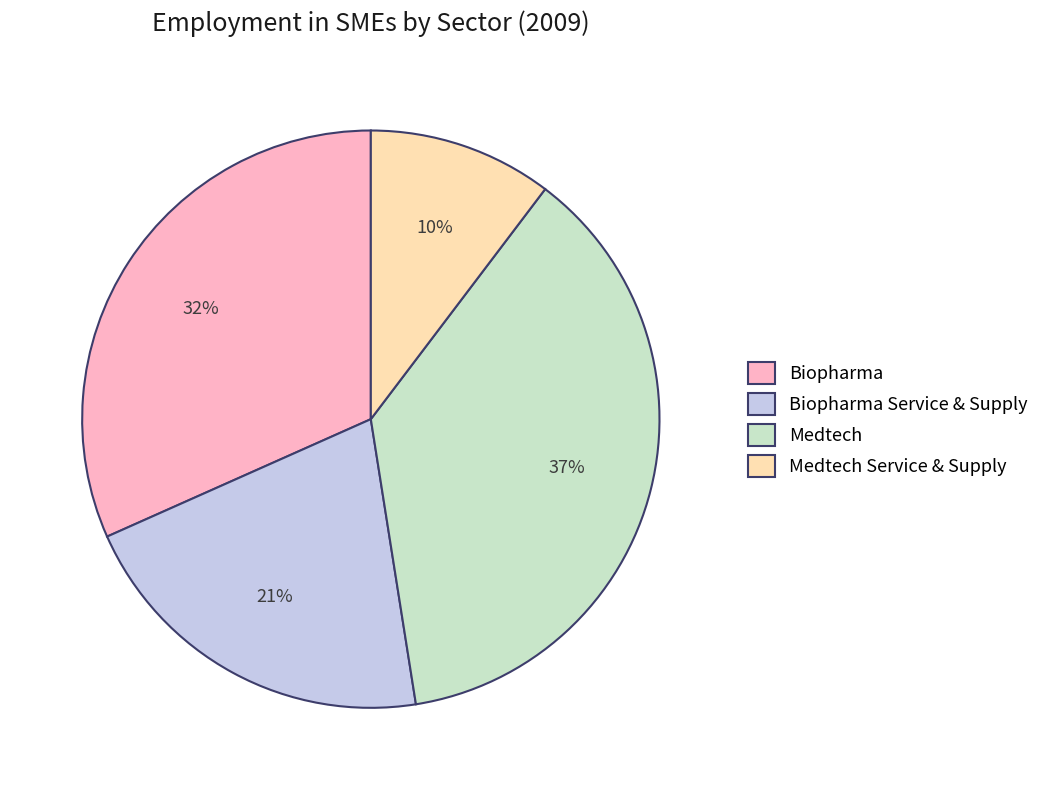

Which slice is the smallest?

Medtech Service & Supply